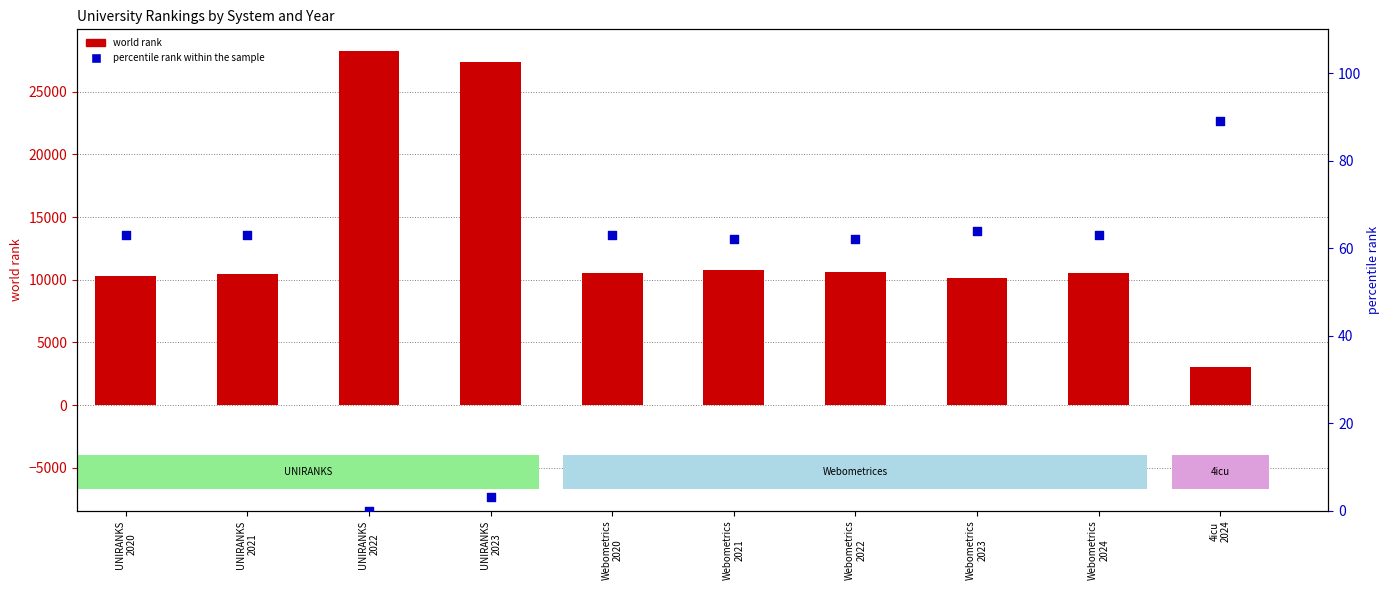

Is the value of world rank at Webometrics
2022 greater than the value of percentile rank within the sample at UNIRANKS
2022?

Yes